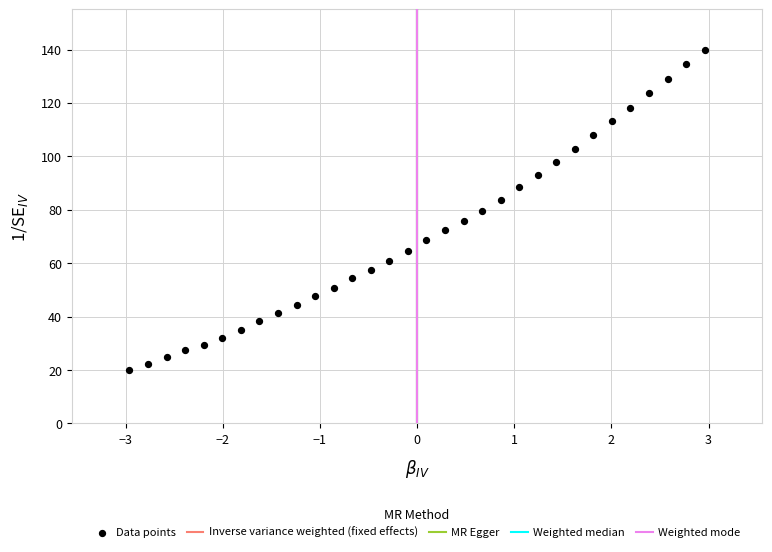

What is the range of X values (max minus min)?

5.9